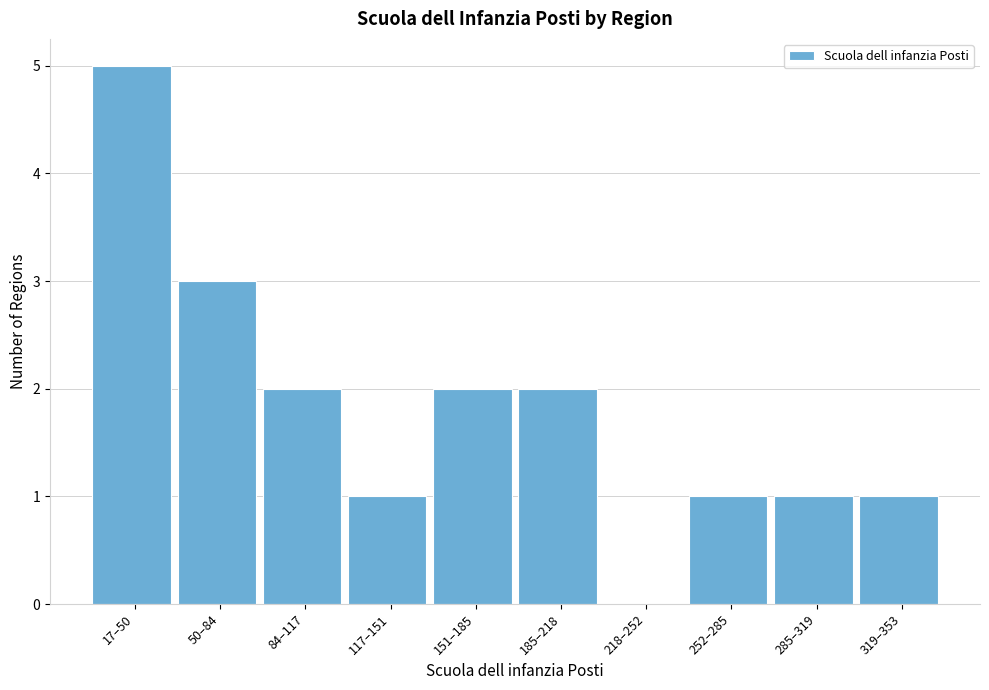

Reading right to left, transcribe all the data shown in this chart.

319–353=1	285–319=1	252–285=1	218–252=0	185–218=2	151–185=2	117–151=1	84–117=2	50–84=3	17–50=5